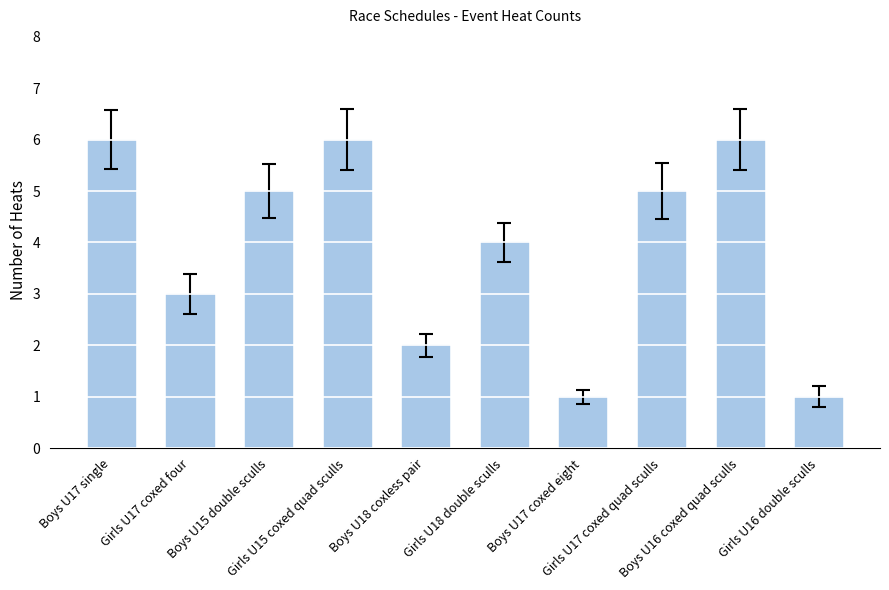

True or false: the data shows 1 at Boys U17 coxed eight.

True